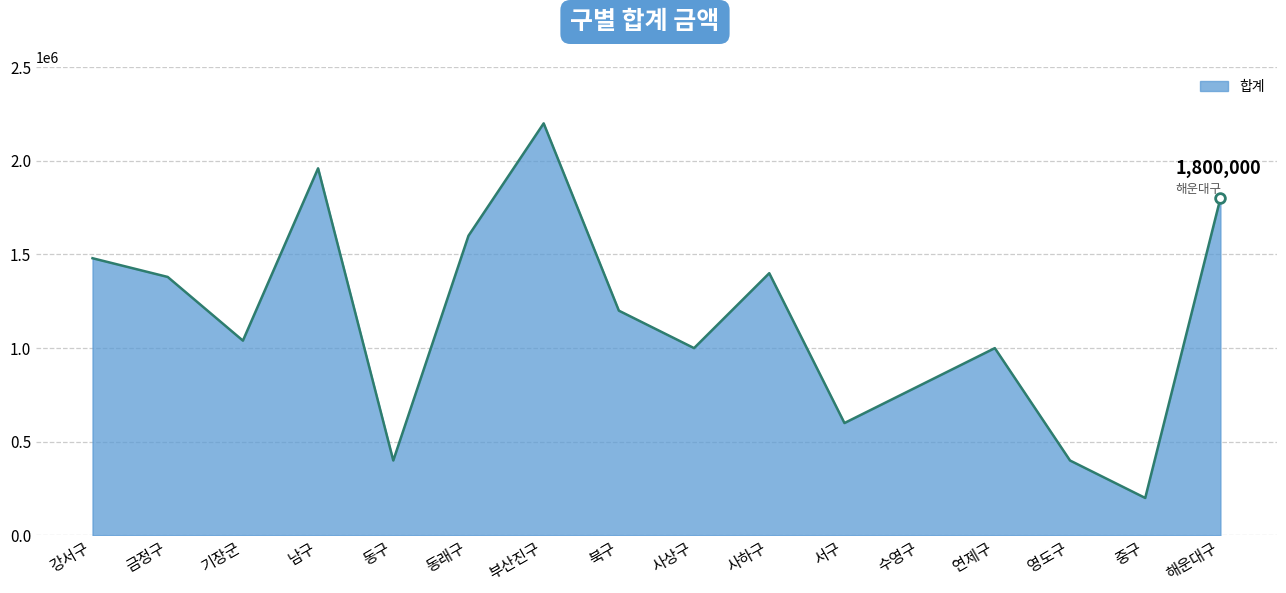

Does the chart have visible grid lines?

Yes